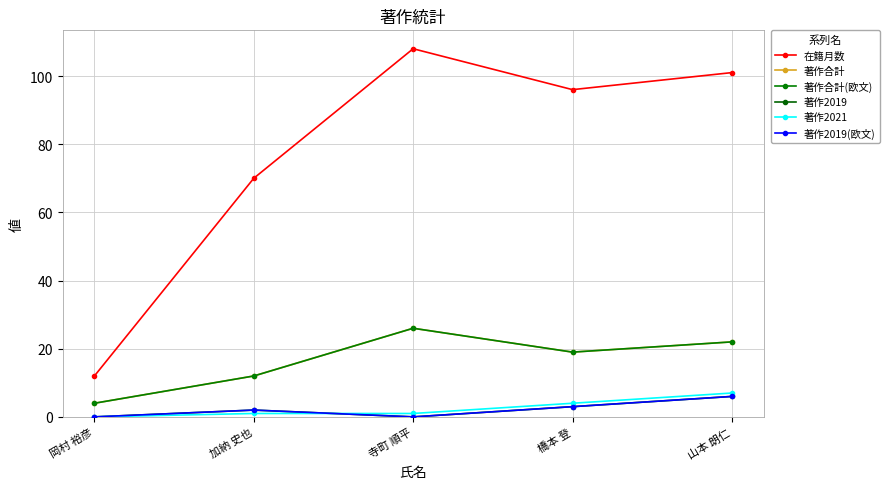

Does the chart have visible grid lines?

Yes